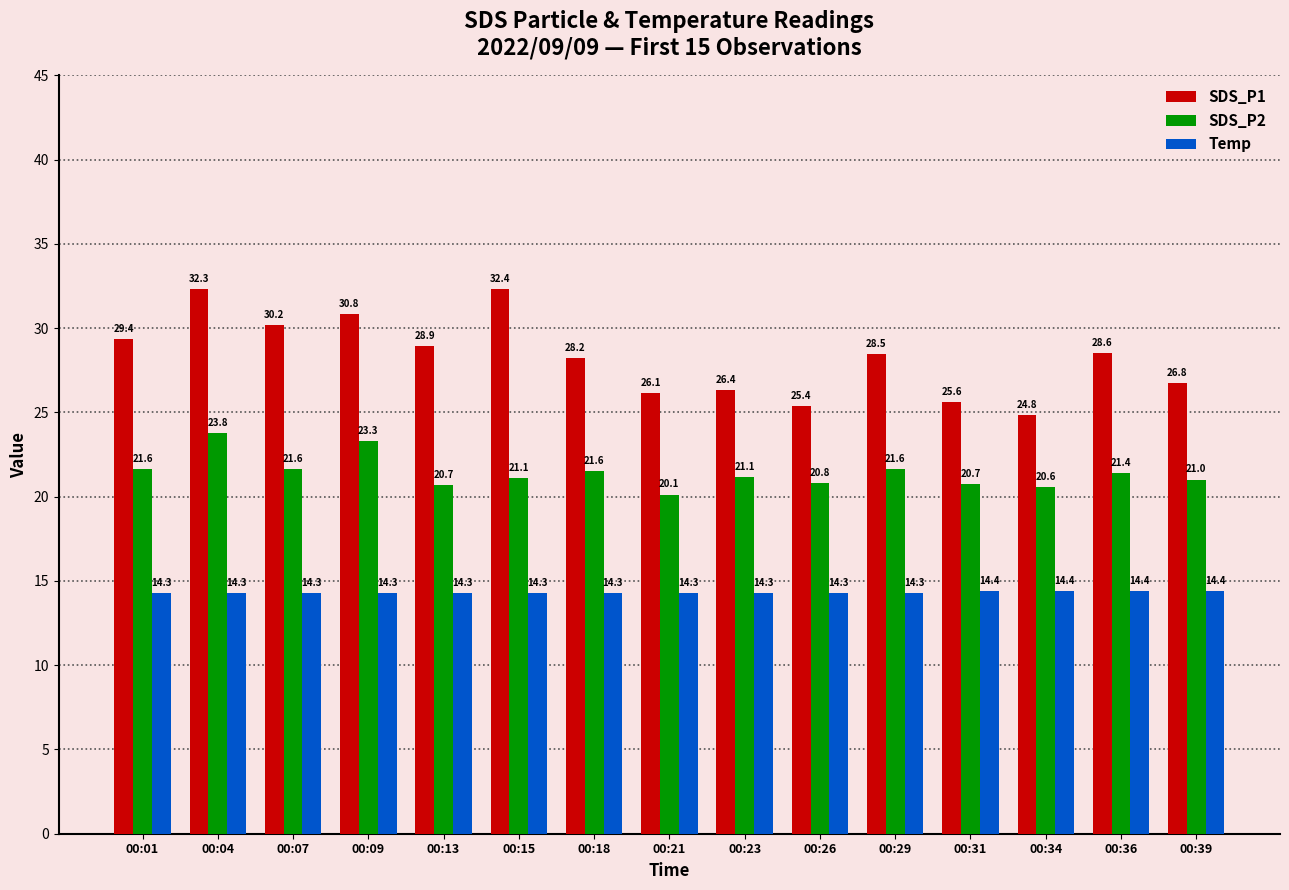

At how many categories does at least one series exceed 15?

15